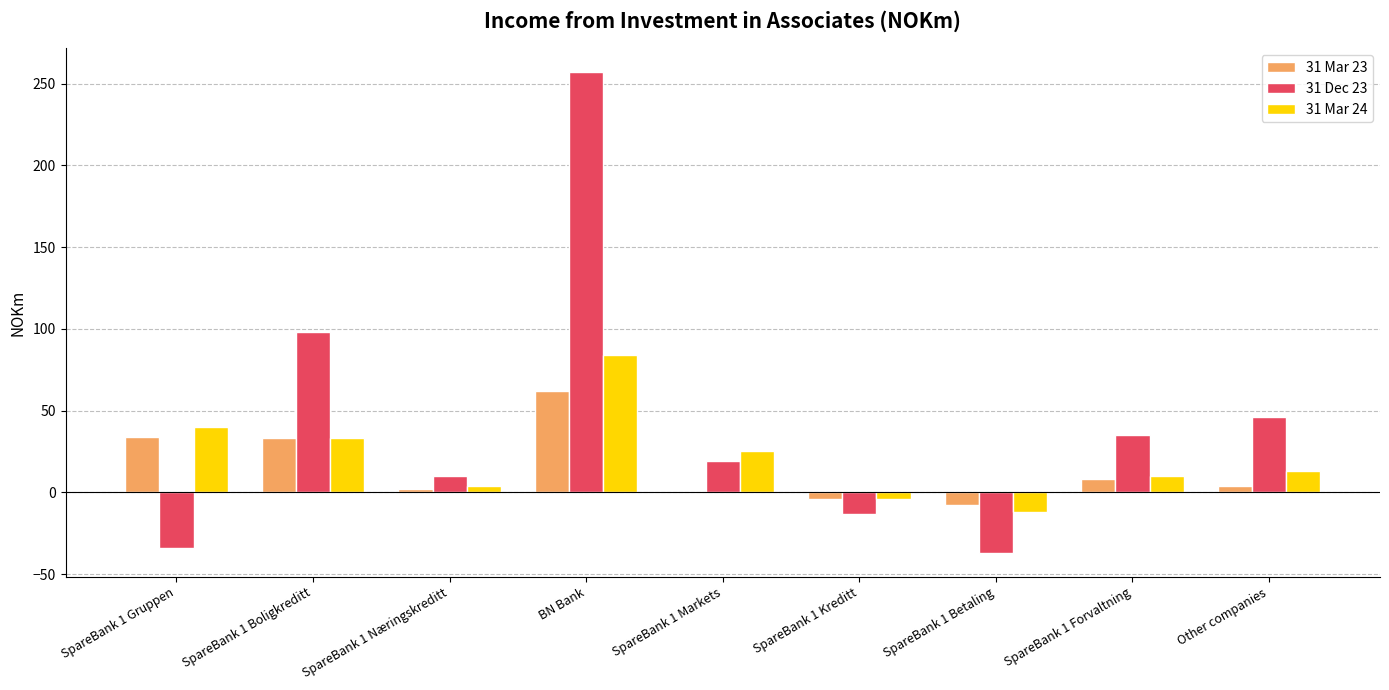

Which series changed the most between SpareBank 1 Boligkreditt and SpareBank 1 Betaling?

31 Dec 23